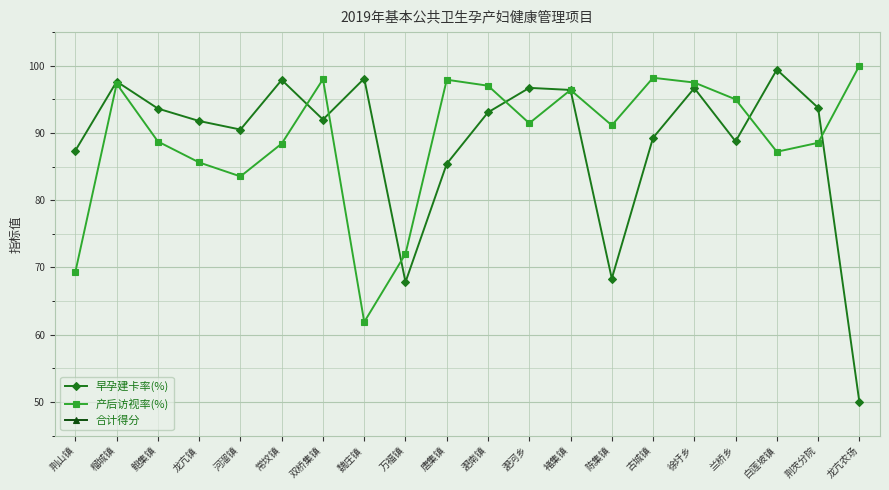

What is the maximum value shown in the chart?

100.0